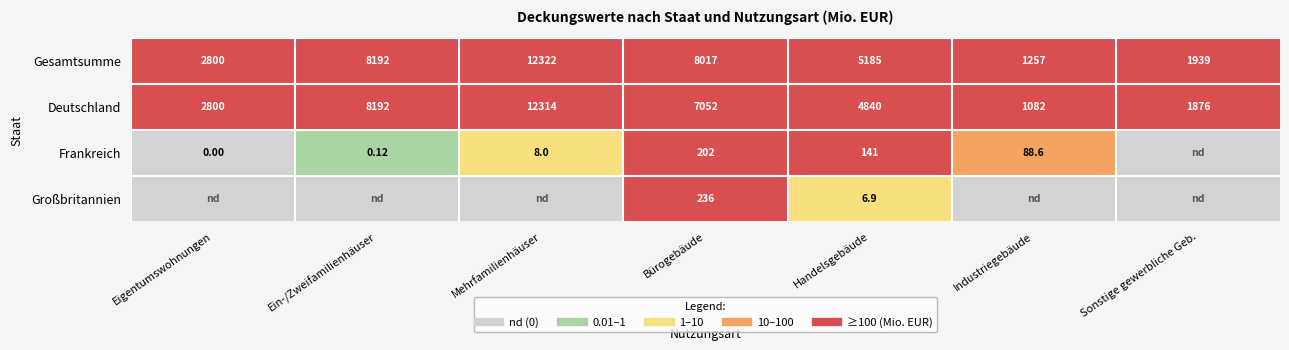

At how many categories does at least one series exceed 5253?

3